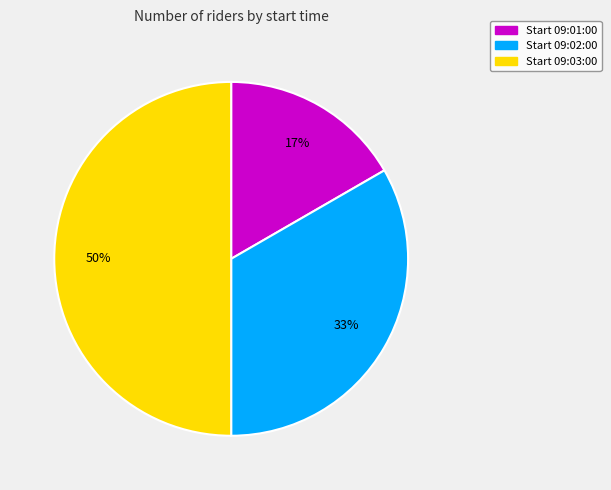

How many segments does this pie chart have?

3